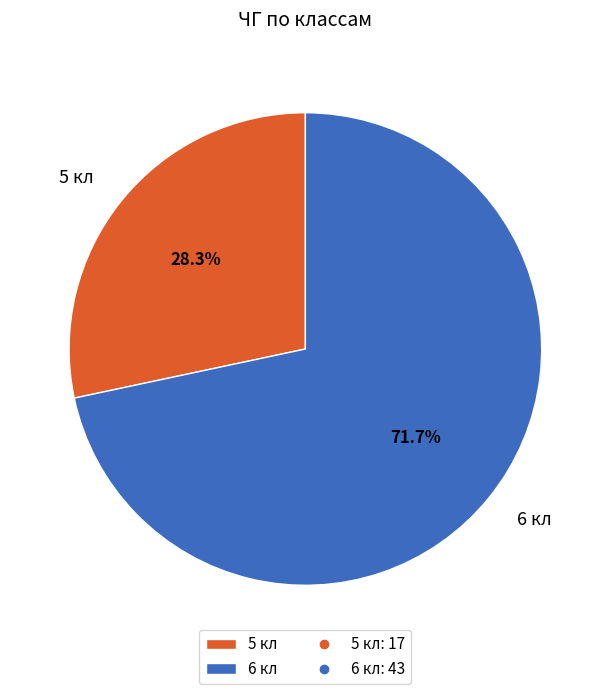

Approximately how many times larger is the value at 5 кл compared to 6 кл?

0.4